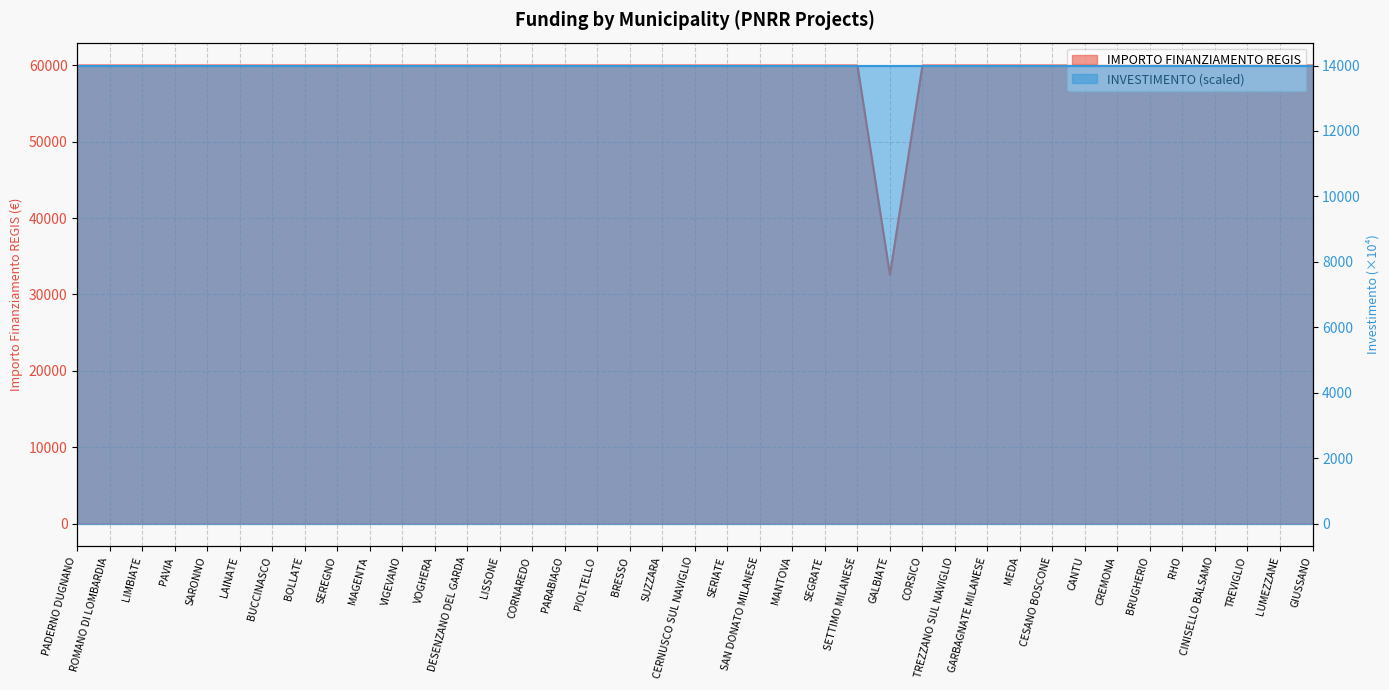

What is the label of the 29th point from the right?

VIGEVANO